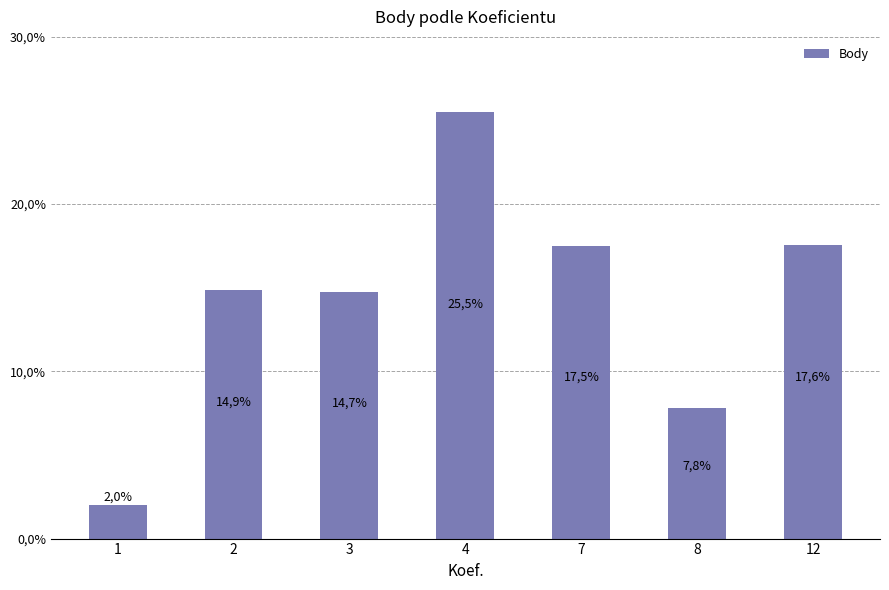

Which category has the highest value across all series?

4